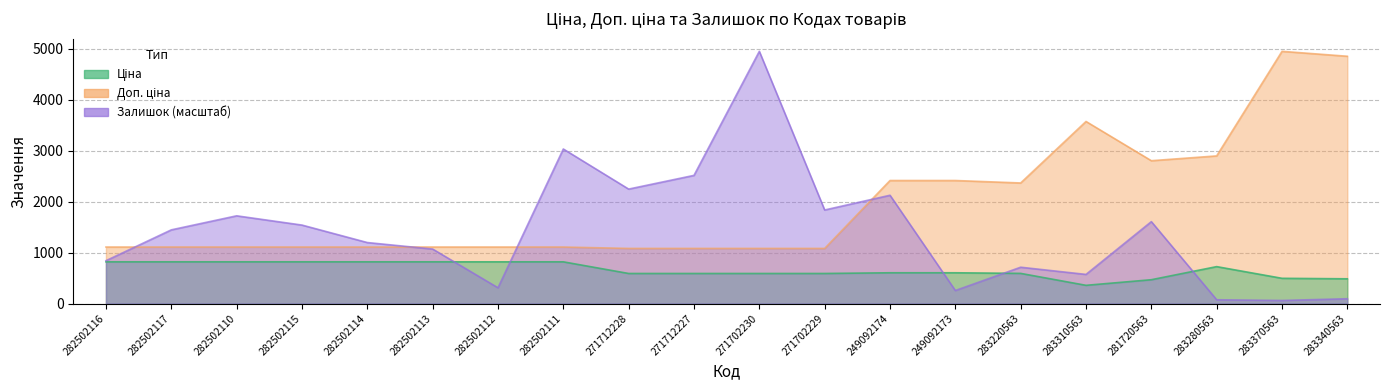

At which category does Залишок reach its first local peak?

282502110